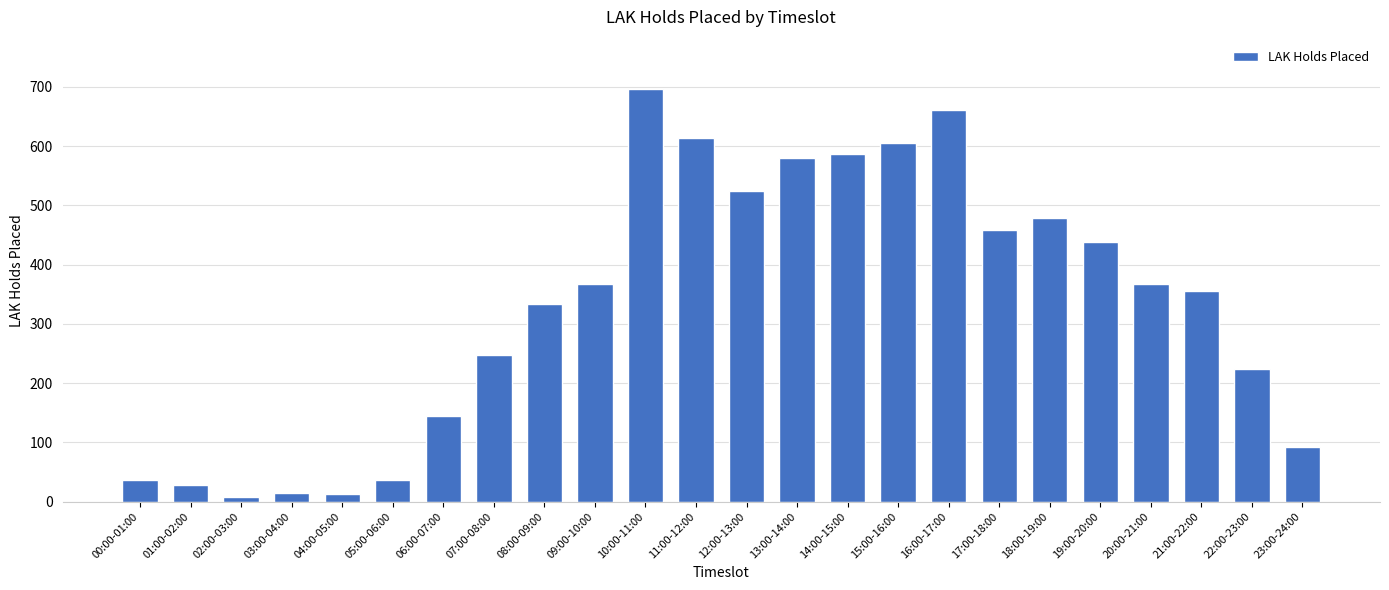

What is the label of the 11th bar from the right?

13:00-14:00